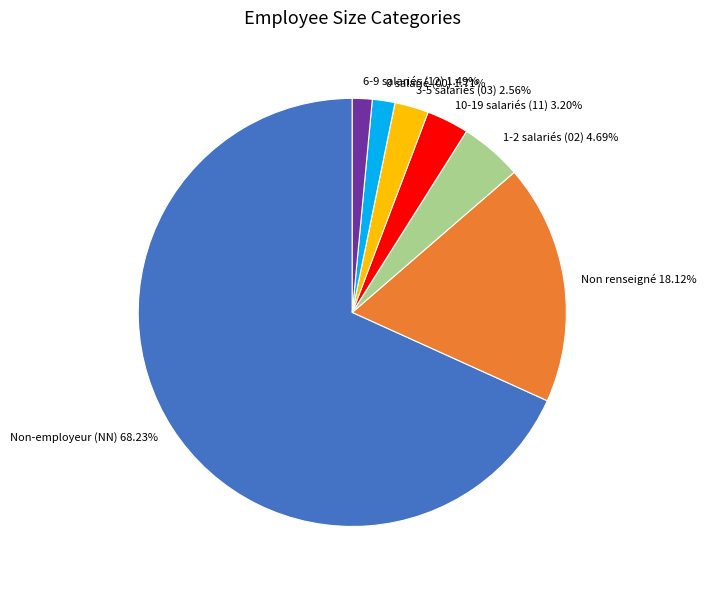

Count the number of slices in the pie.

7